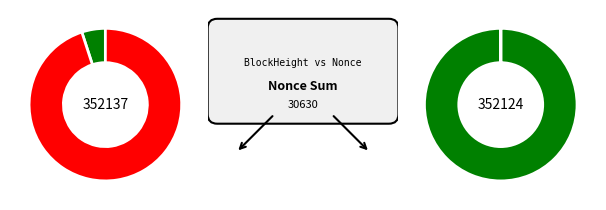

Count the number of slices in the pie.

2